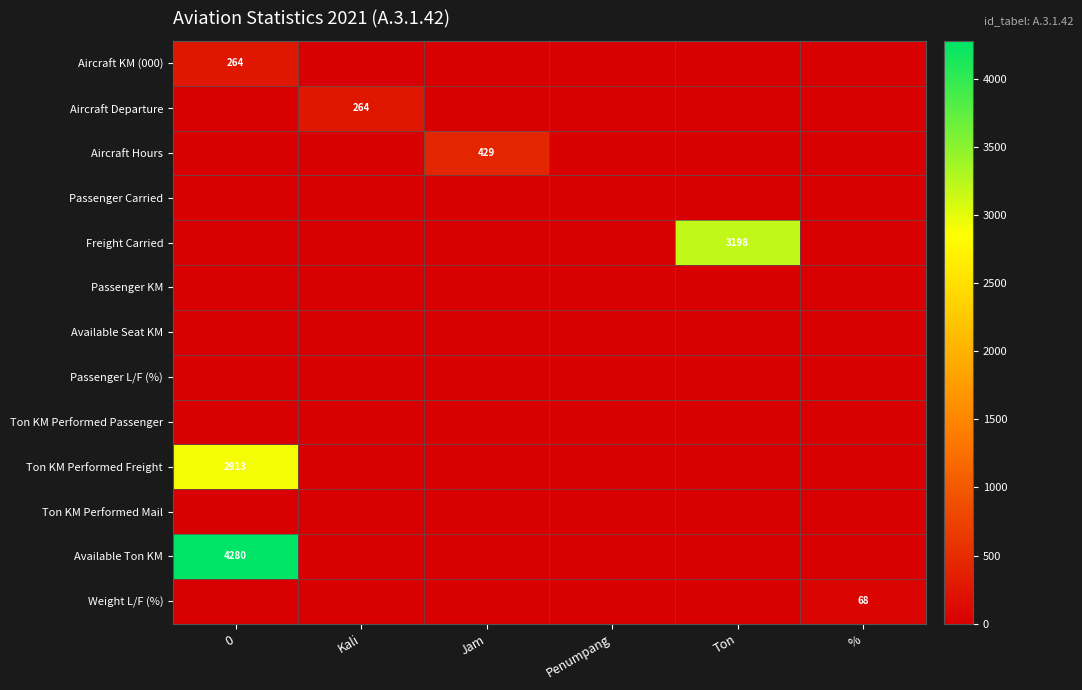

True or false: Passenger KM has a value of 0 at Penumpang.

True